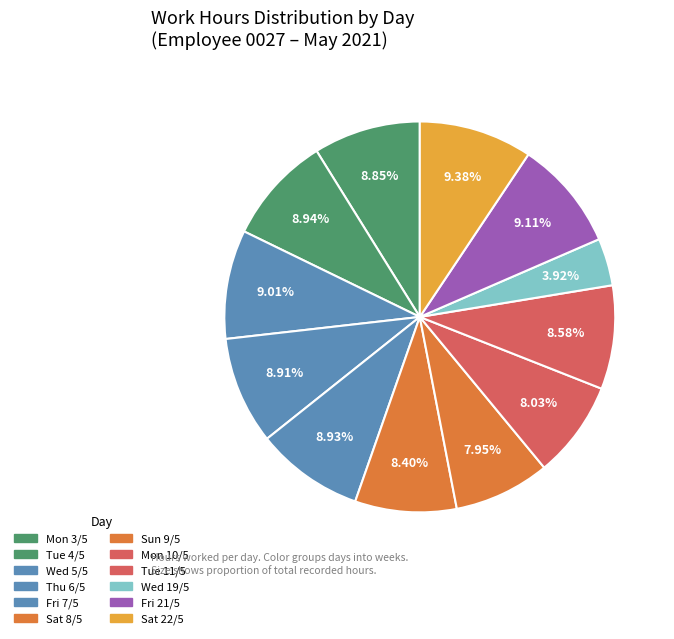

Which slice is the largest?

Sat (22/5)